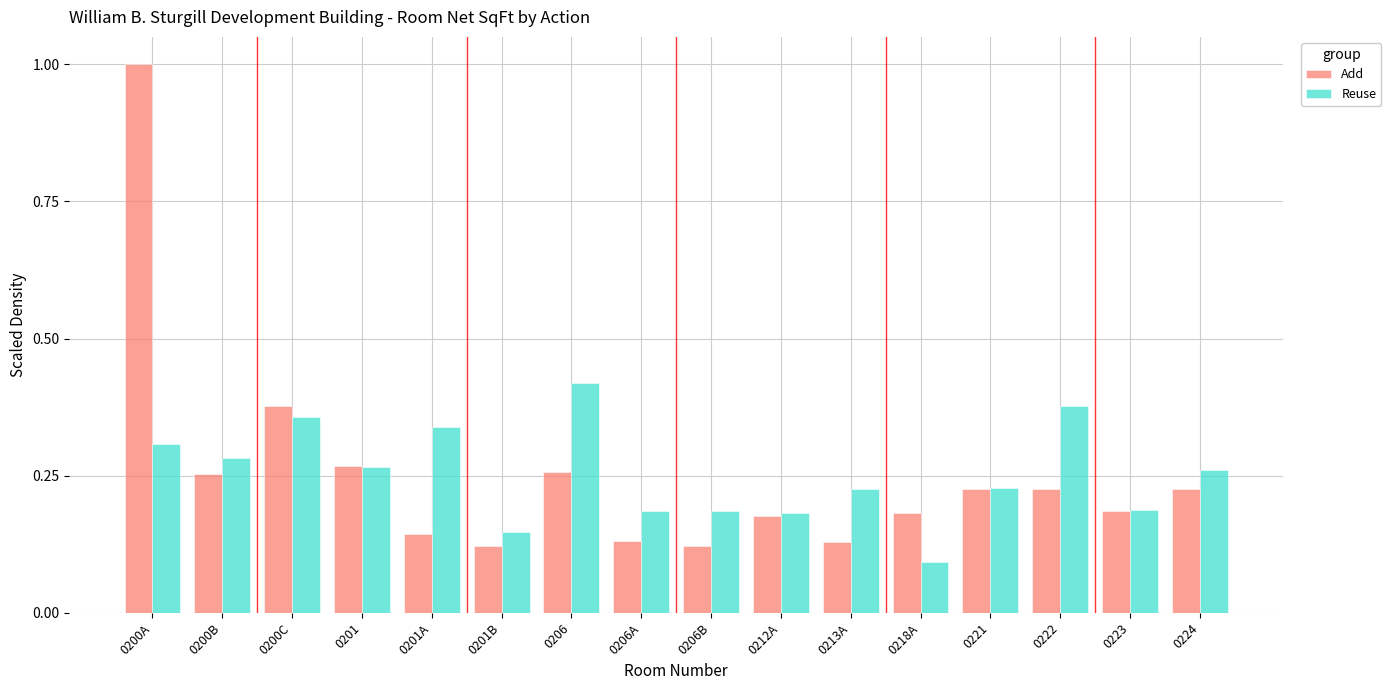

What is the difference between the highest and lowest values at 0200A?

0.7